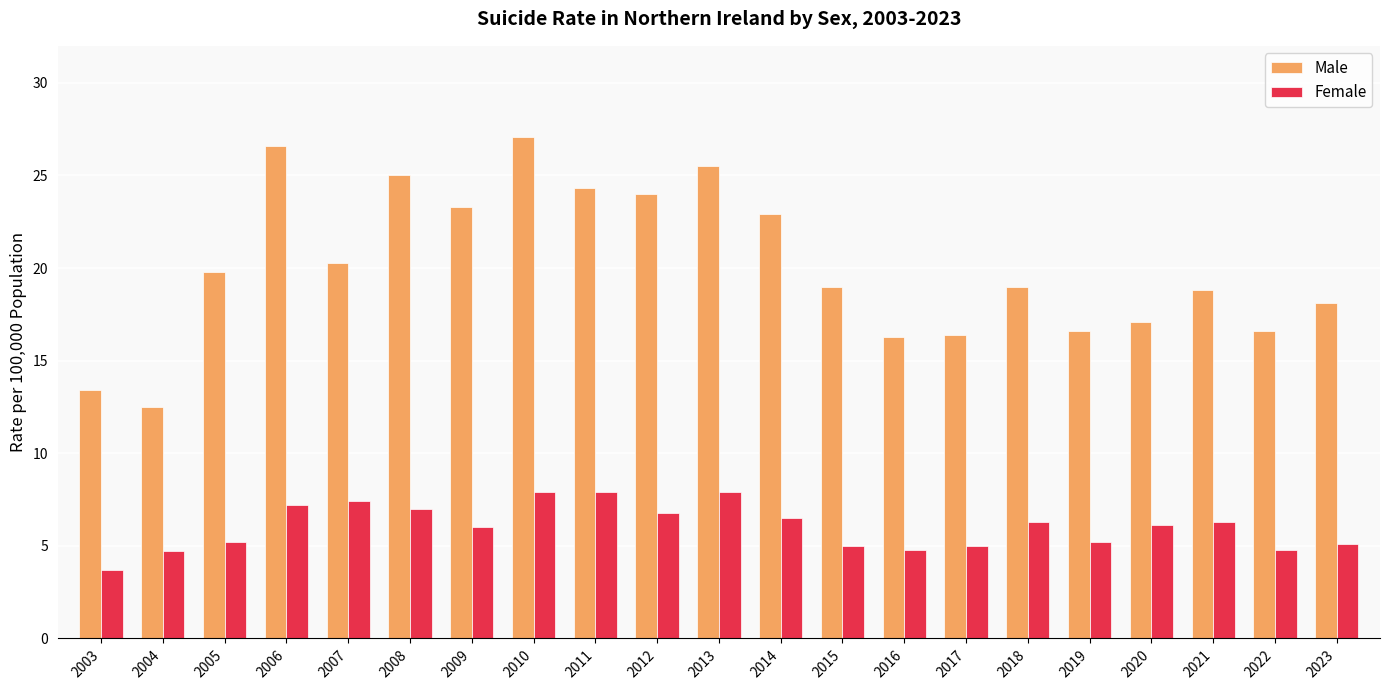

Count the number of categories in the chart.

21